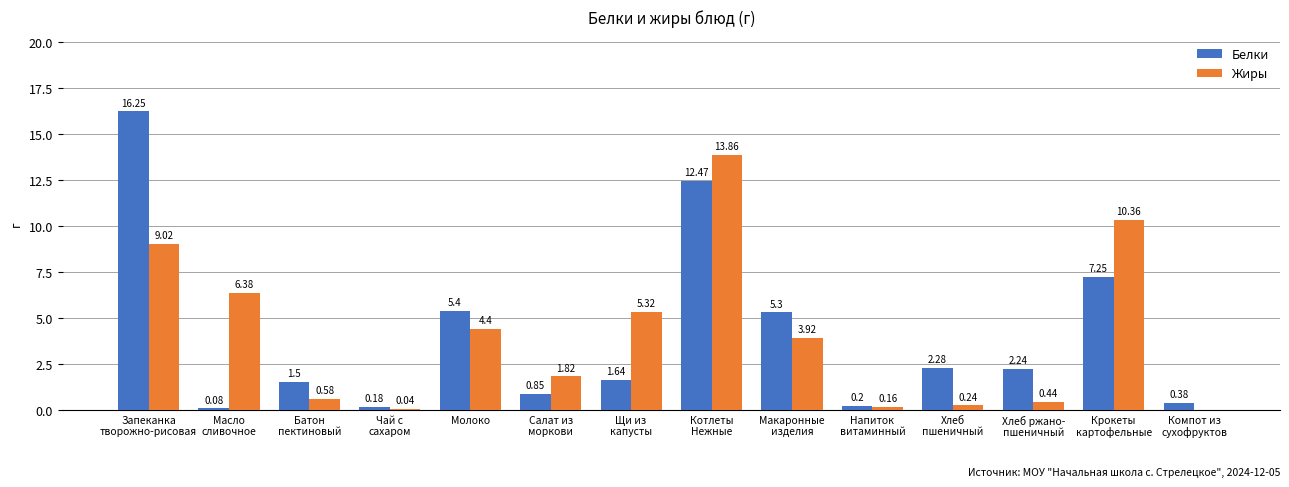

What value does the Жиры series have at Крокеты
картофельные?

10.4